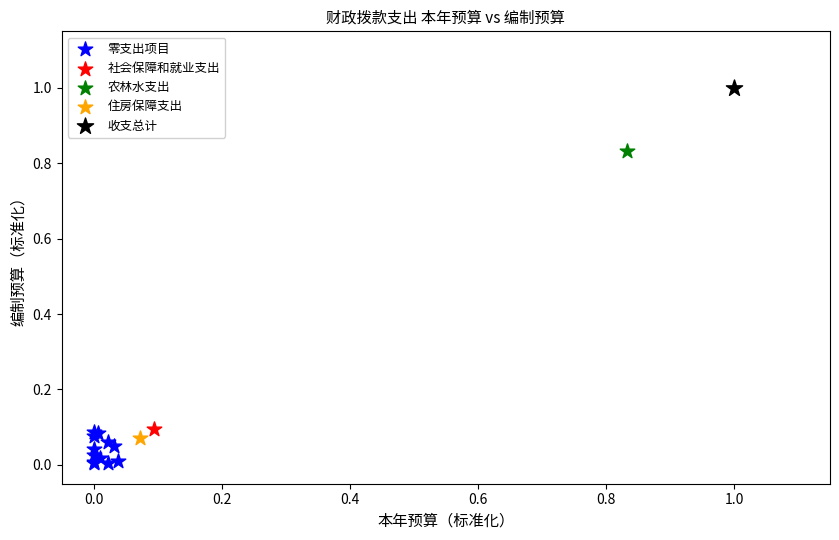

What are all the series names shown in the legend?

零支出项目, 社会保障和就业支出, 农林水支出, 住房保障支出, 收支总计